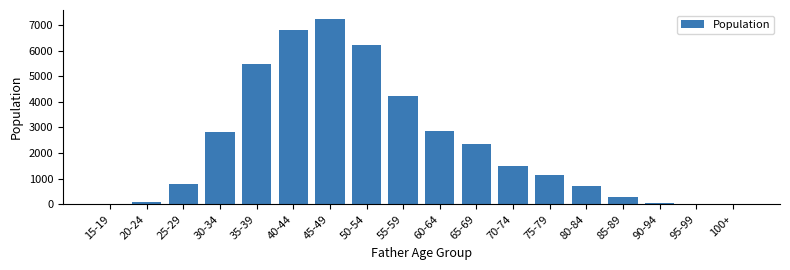

At which category does the chart reach its peak across all series?

45-49